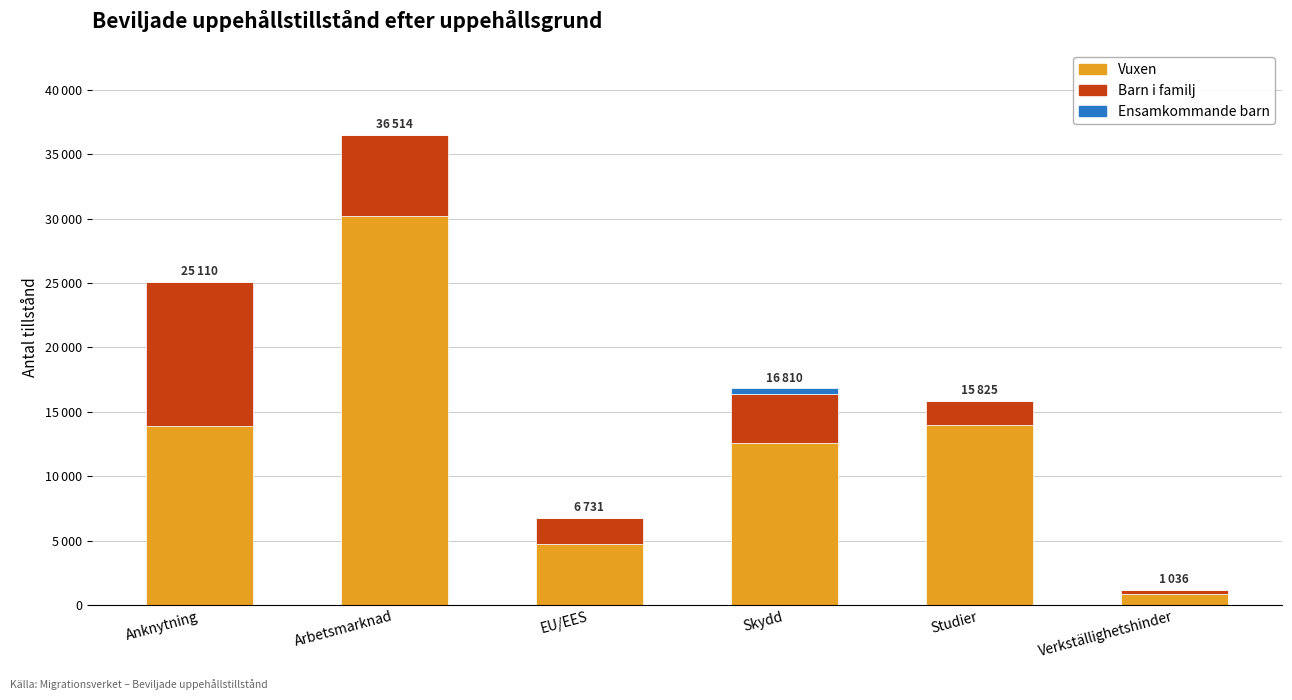

Does the chart contain stacked bars?

Yes